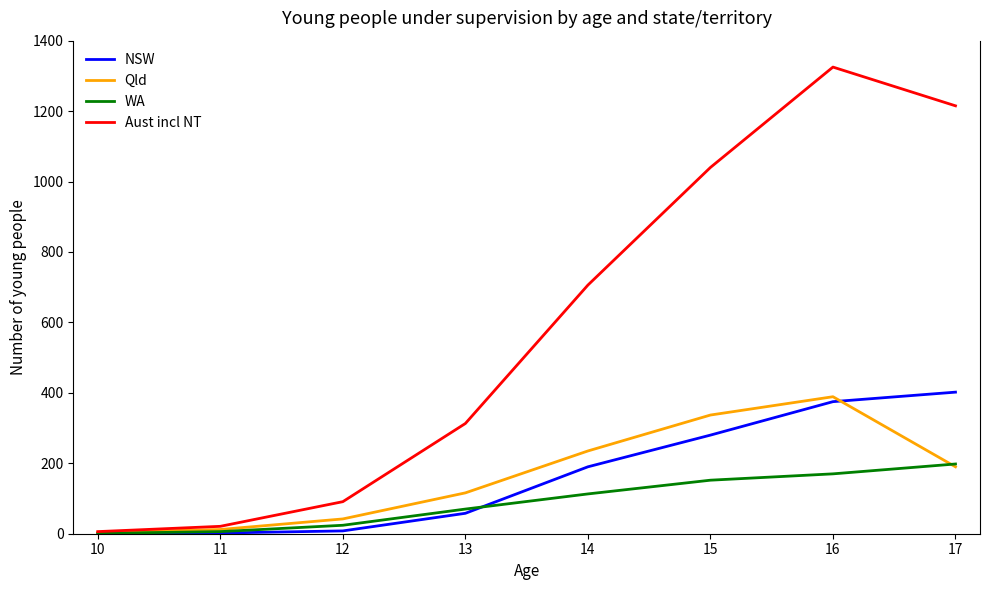

What is the approximate value of NSW at 17?

402